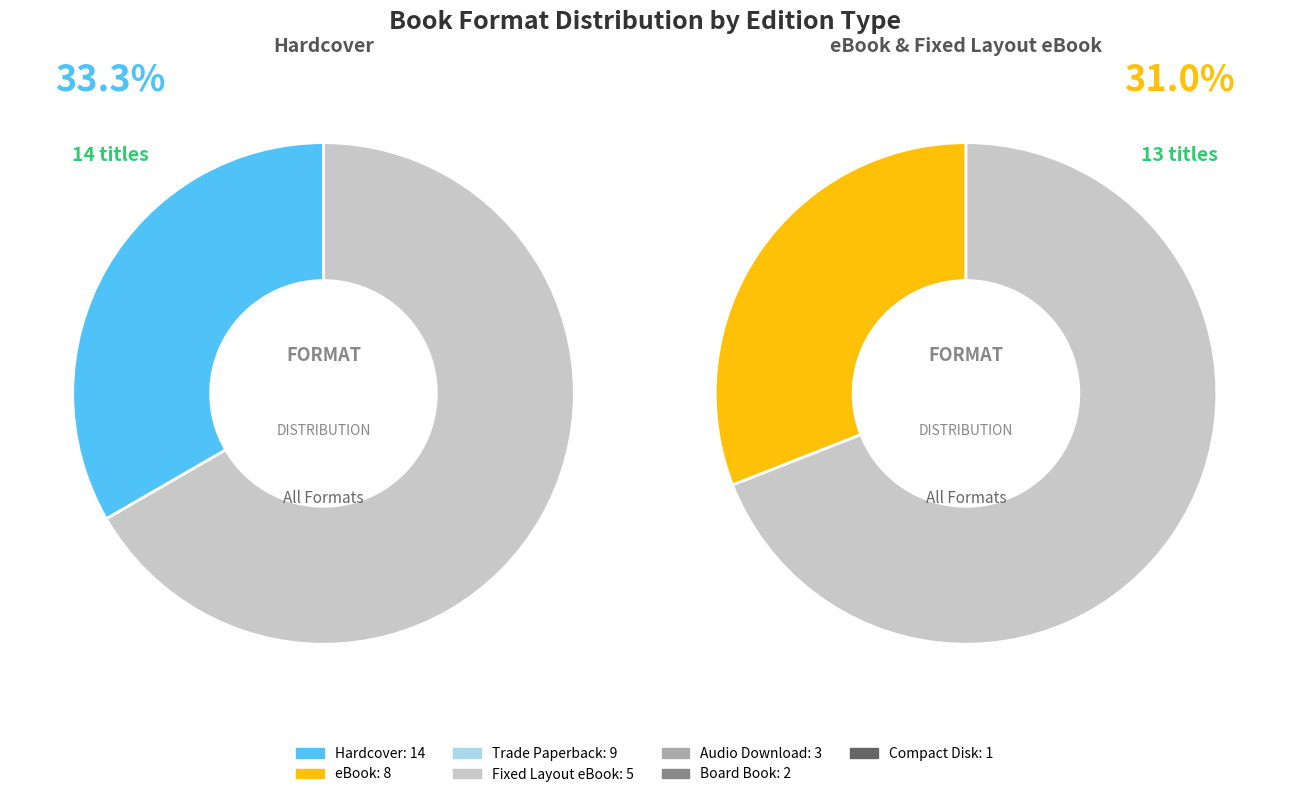

The Audio Download slice represents 16% of the pie. True or false?

False